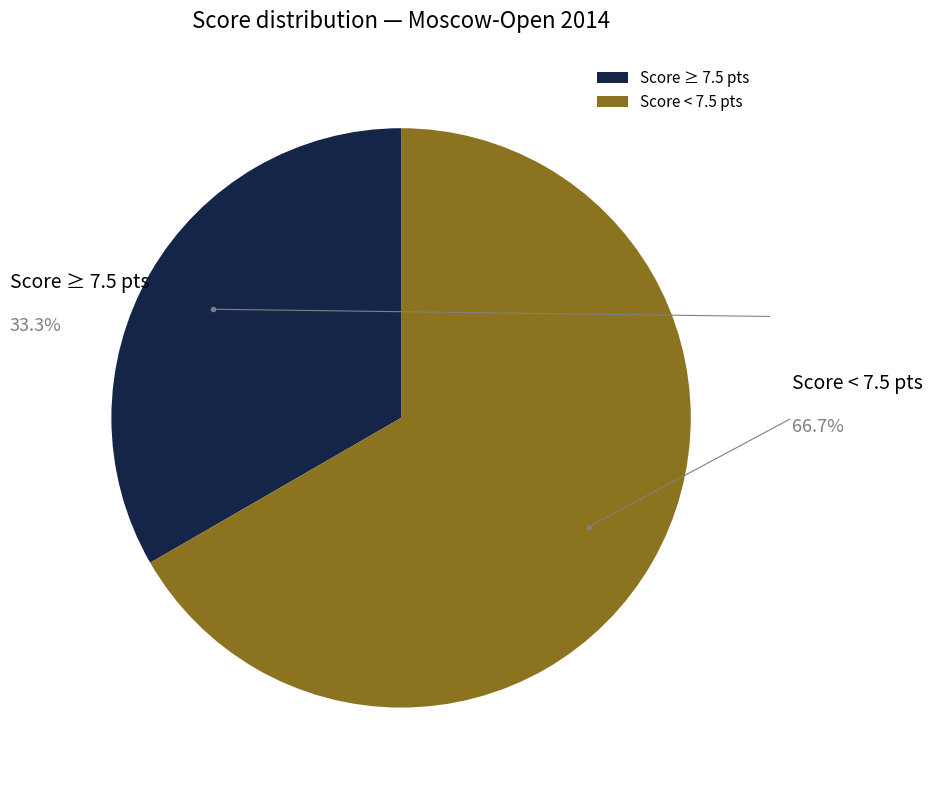

Between Score < 7.5 pts and Score ≥ 7.5 pts, which is larger?

Score < 7.5 pts